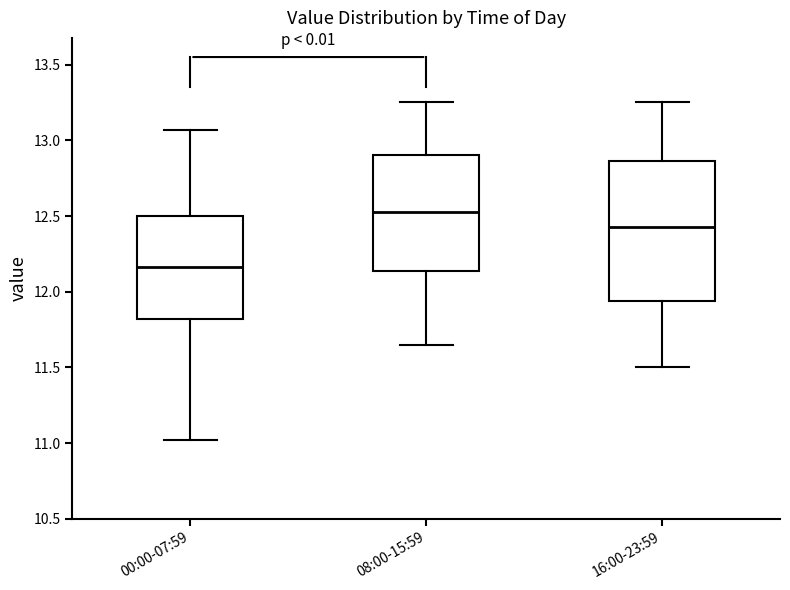

Comparing the boxes themselves (not the whiskers), which one is the tallest?

16:00-23:59